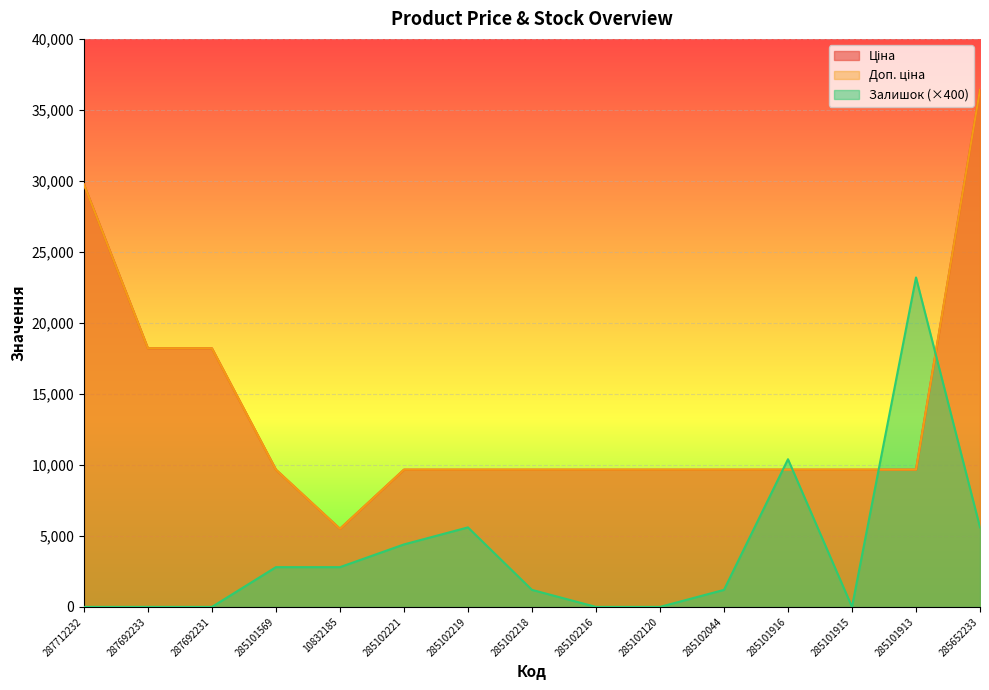

What is the label of the 10th point from the left?

285102120